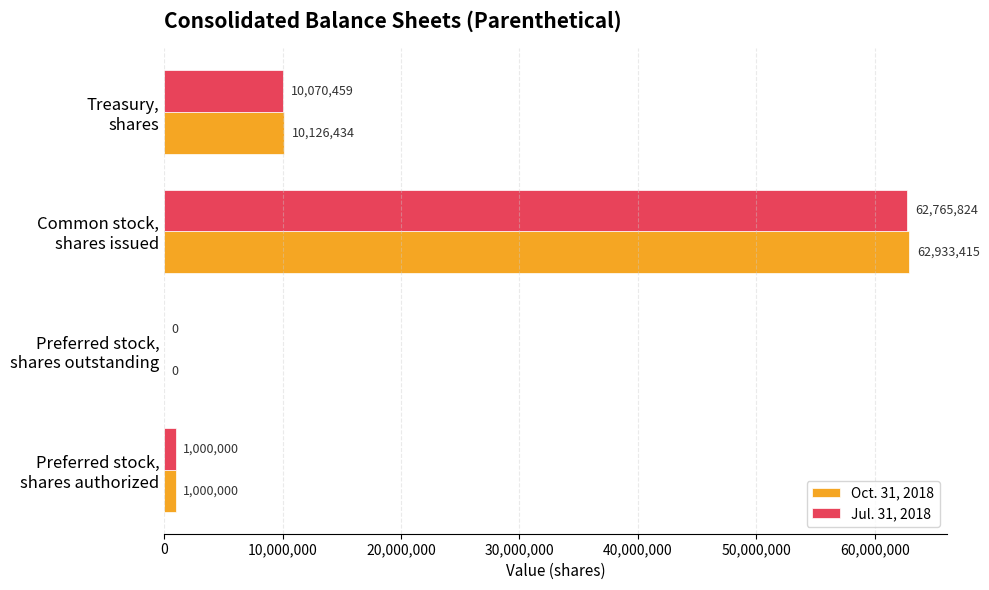

What is the sum of all Oct. 31, 2018 values?

74059849